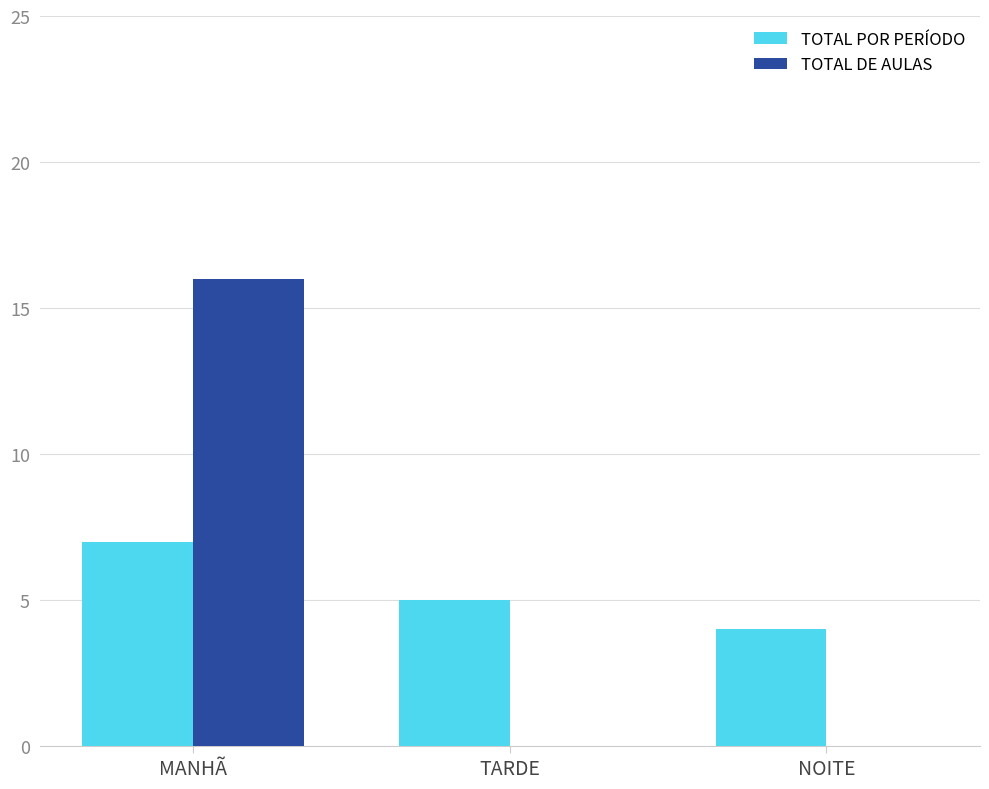

The TOTAL POR PERÍODO series shows 3 at TARDE. True or false?

False